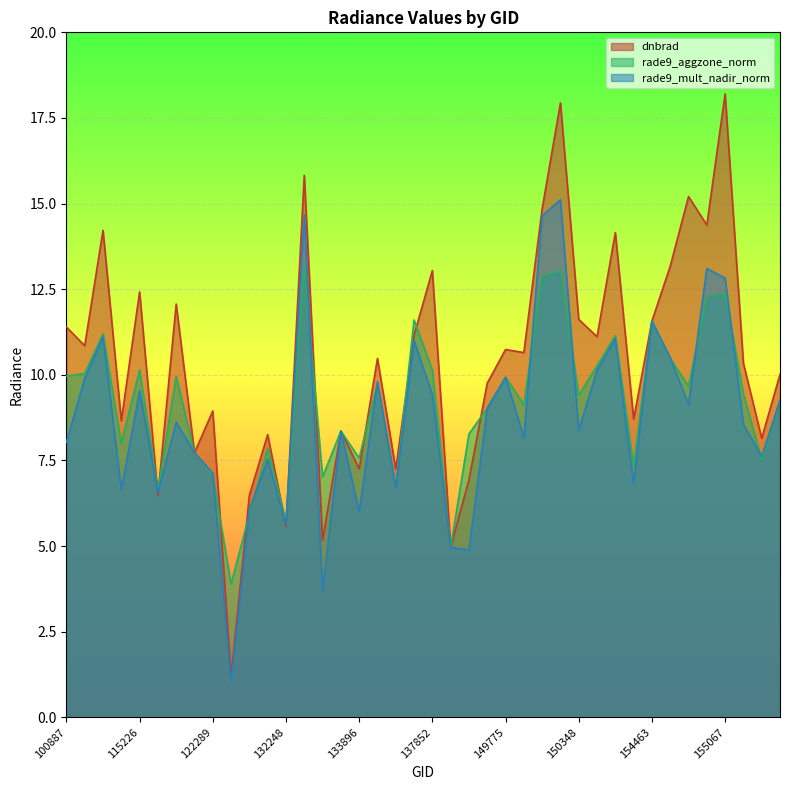

What is the difference between the rade9_mult_nadir_norm values at 155424 and 154860?

1.5